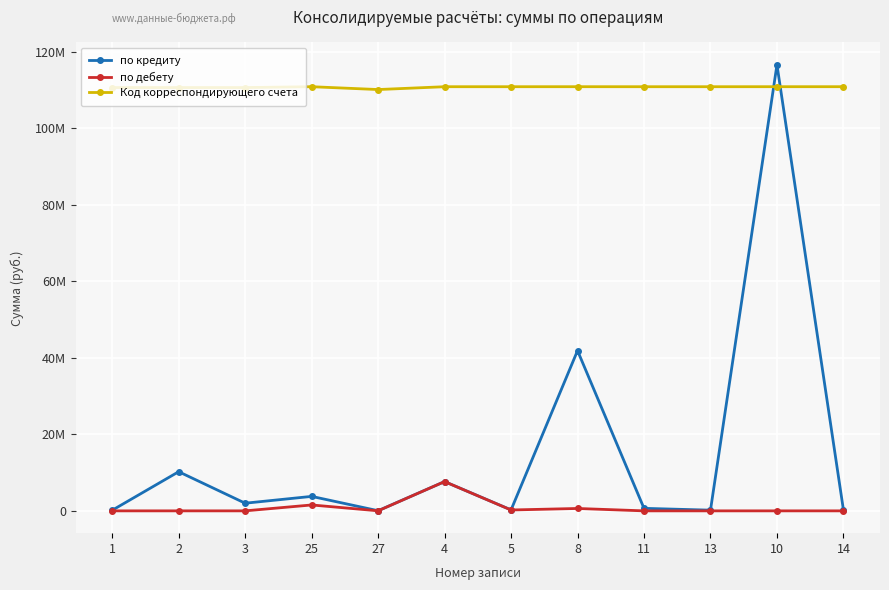

What are all the series names shown in the legend?

по кредиту, по дебету, Код корреспондирующего счета